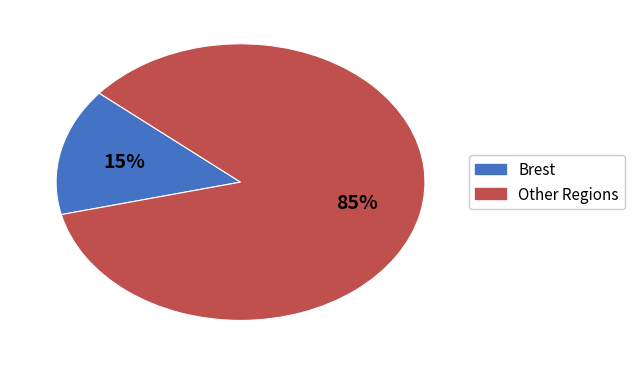

Is there any slice that represents more than half of the pie?

Yes